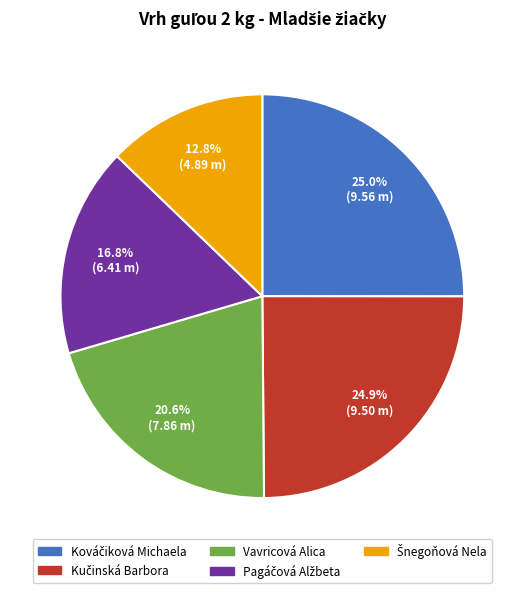

Is it true that Vavricová Alica is 21% of the pie?

True